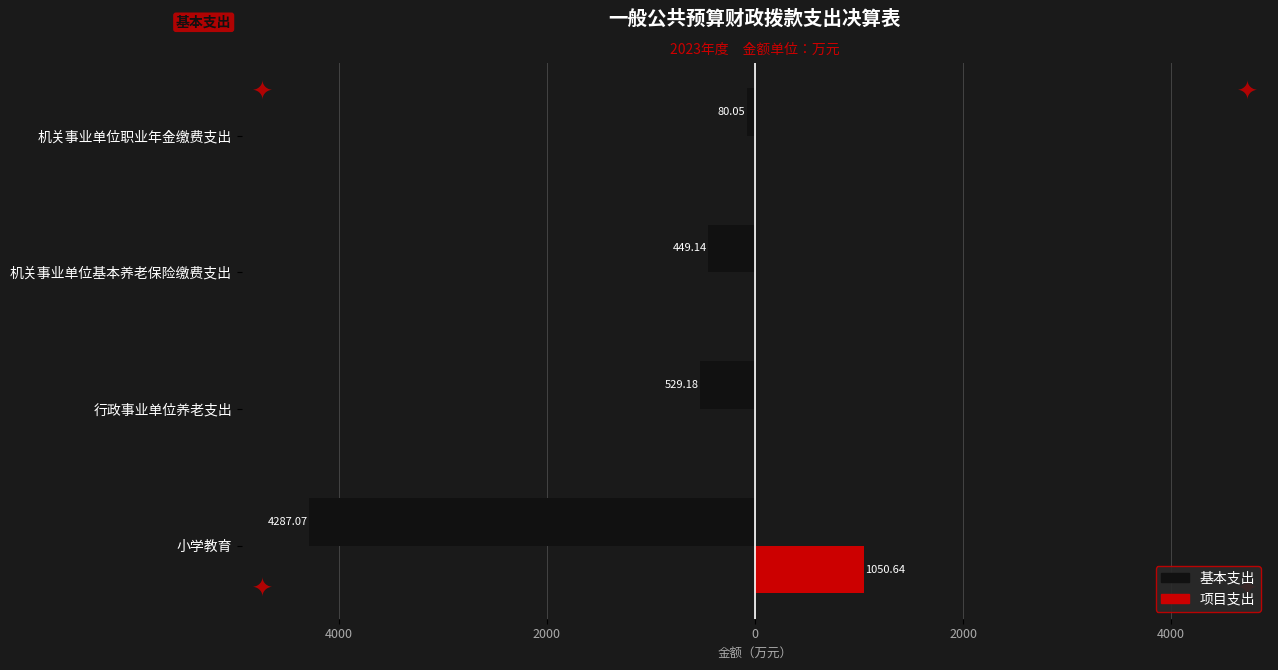

What are all the series names shown in the legend?

基本支出, 项目支出